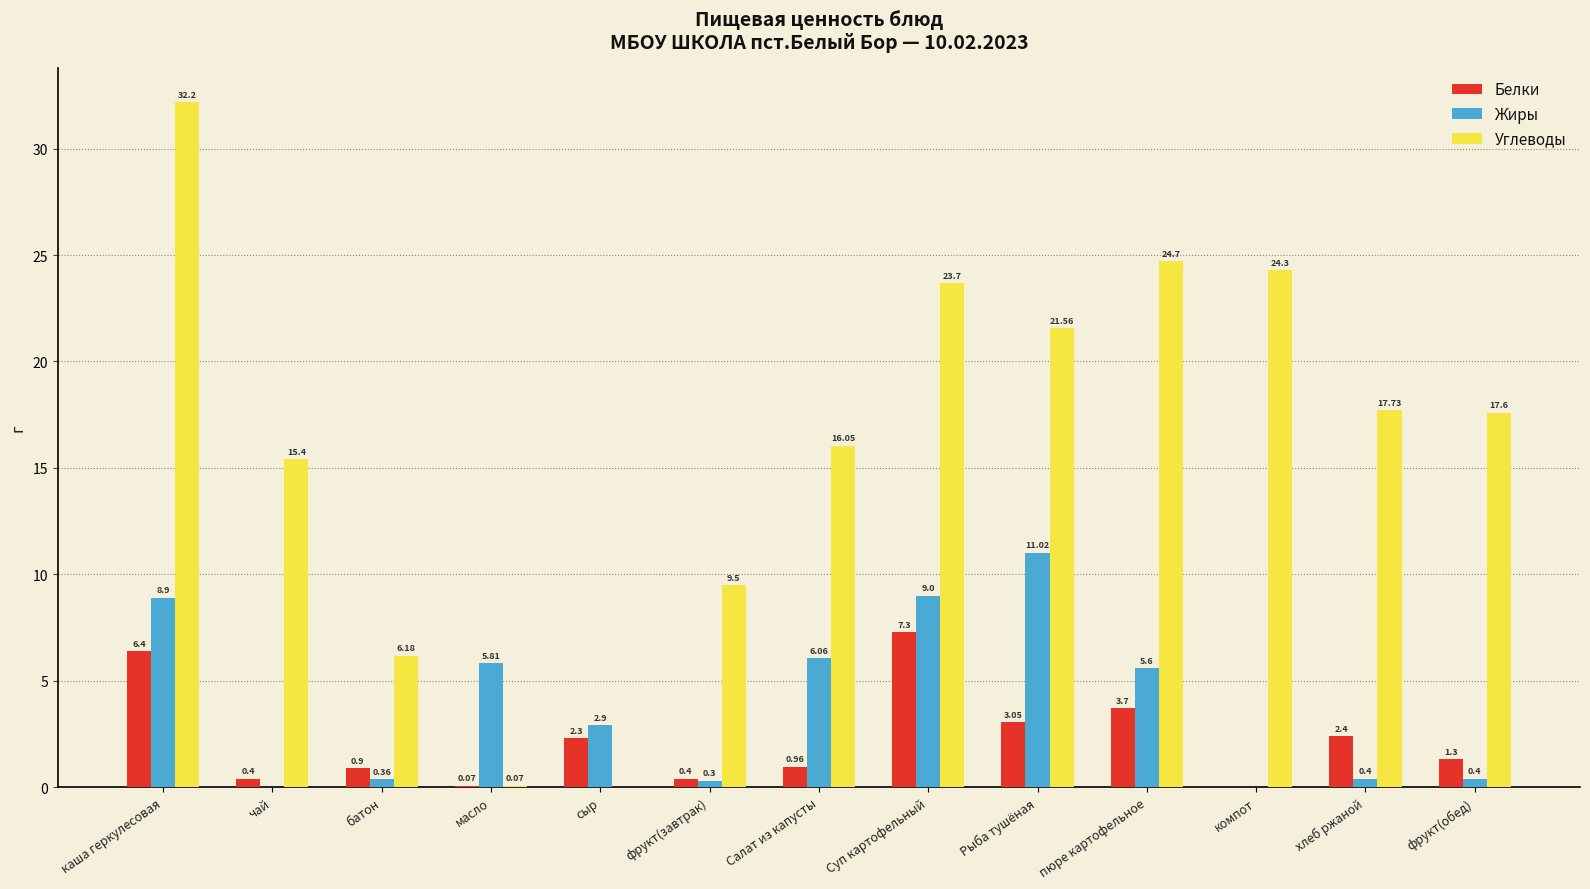

What is the highest value of the Жиры series?

11.0